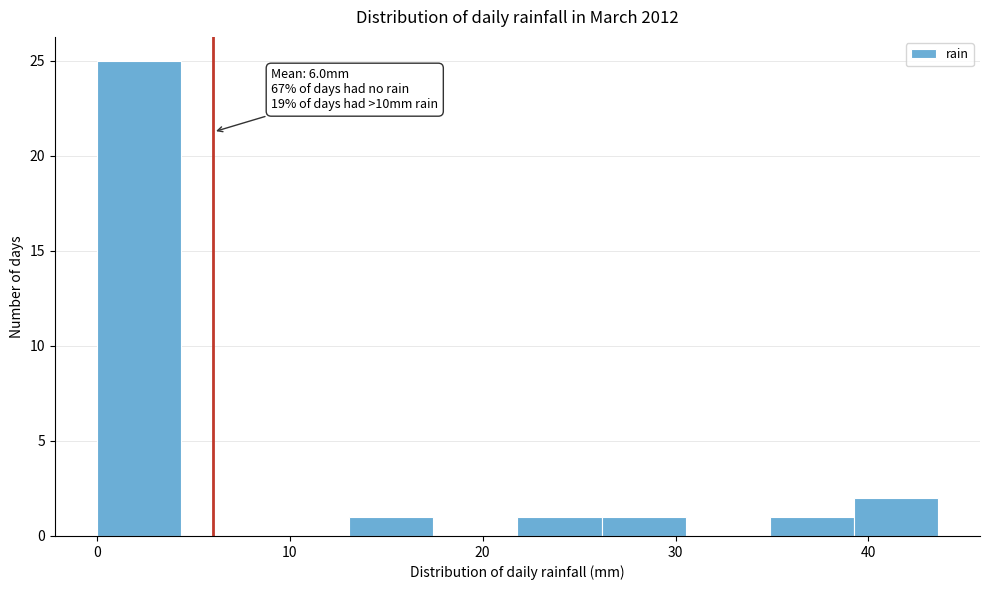

Which range on the x-axis has the tallest bar?

0 to 4